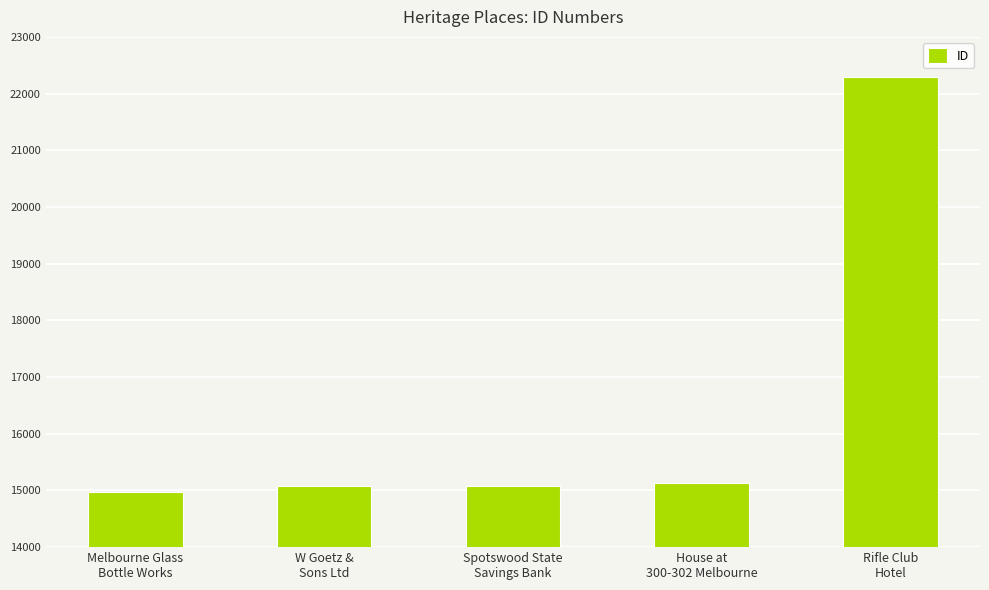

What is the change in value from Melbourne Glass
Bottle Works to Spotswood State
Savings Bank?

+111